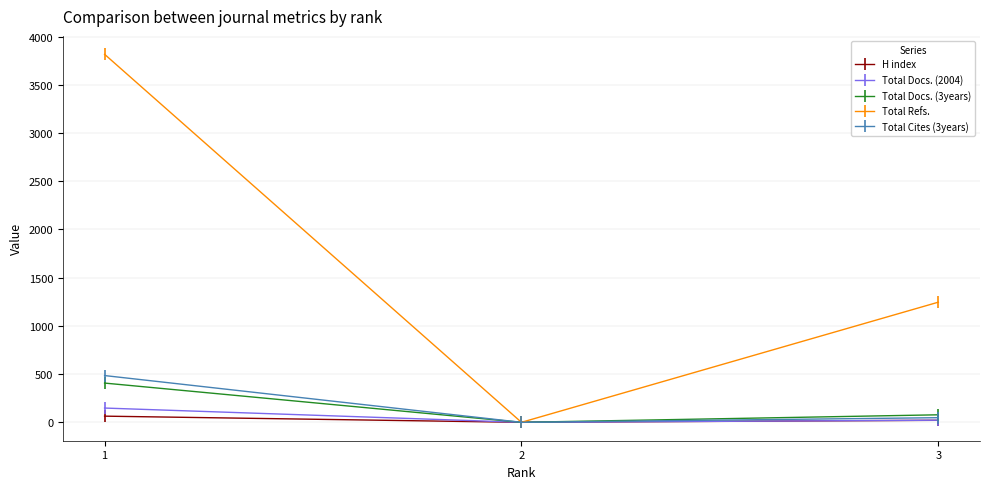

The value of Total Cites (3years) at 1 is 809. True or false?

False